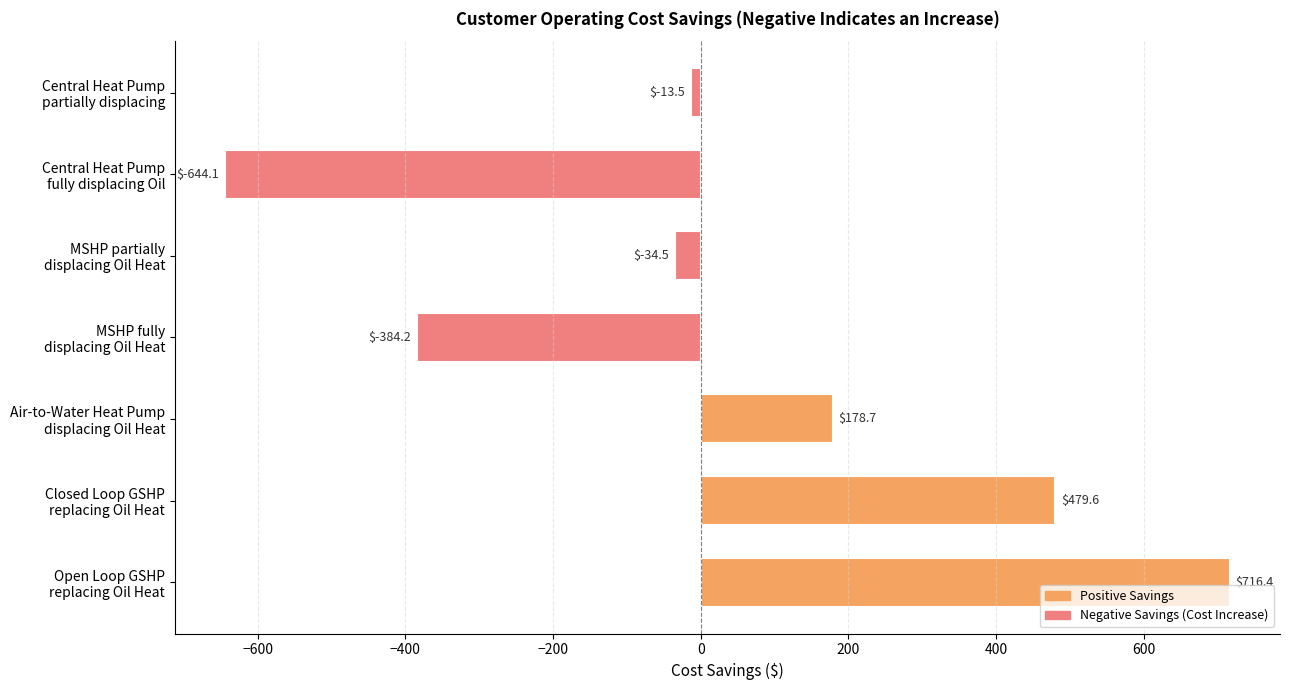

Reading top to bottom, list all the values displayed in this chart.

-13.5	-644.1	-34.5	-384.2	178.7	479.6	716.4